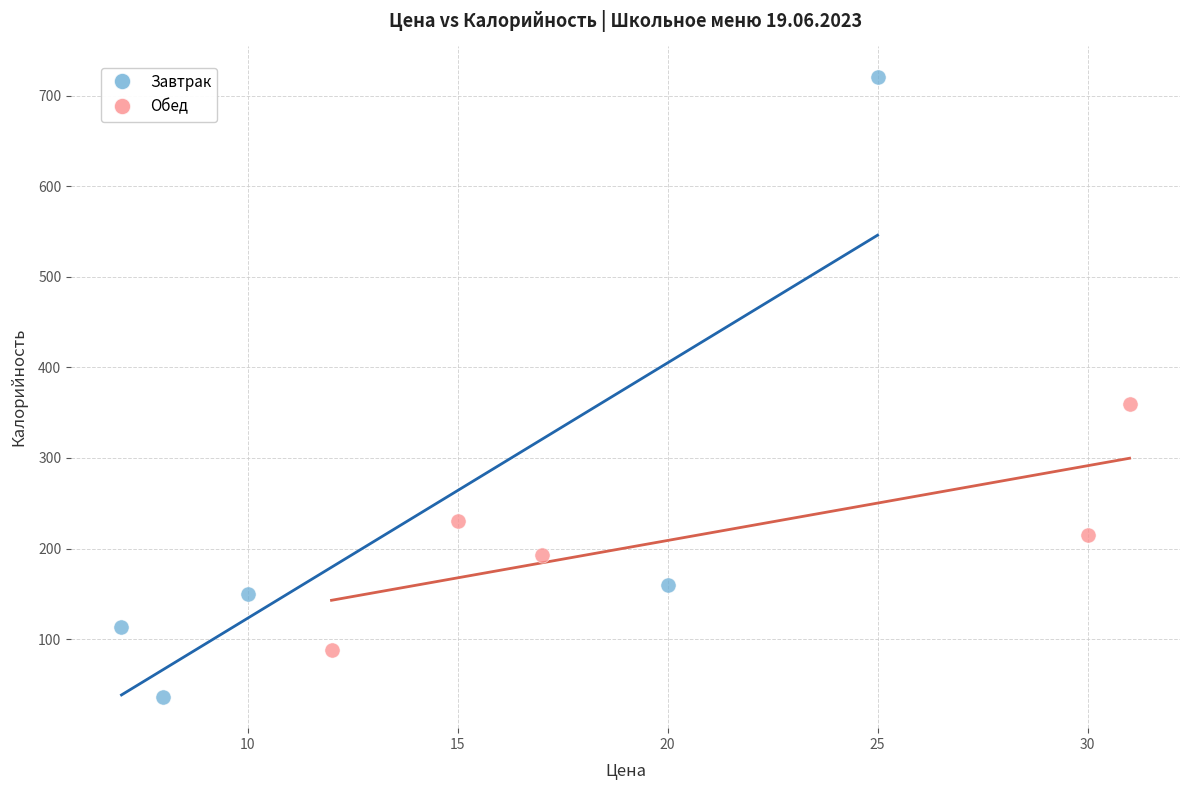

Which series reaches the maximum Y coordinate?

Завтрак